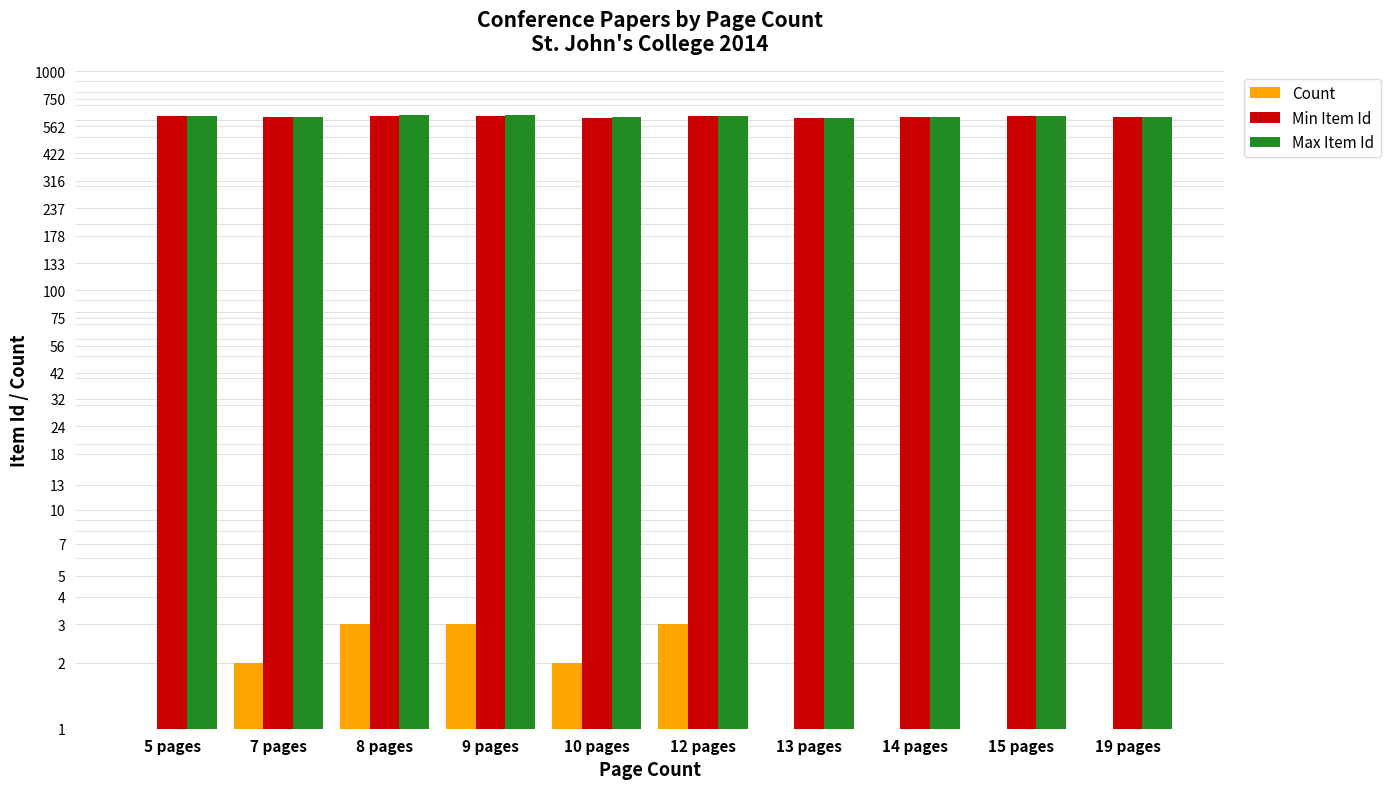

What are all the series names shown in the legend?

Count, Min Item Id, Max Item Id